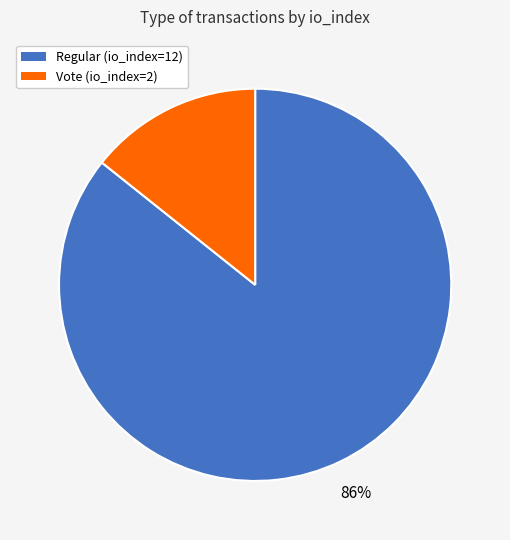

Does Vote (io_index=2) represent more than half of the total?

No